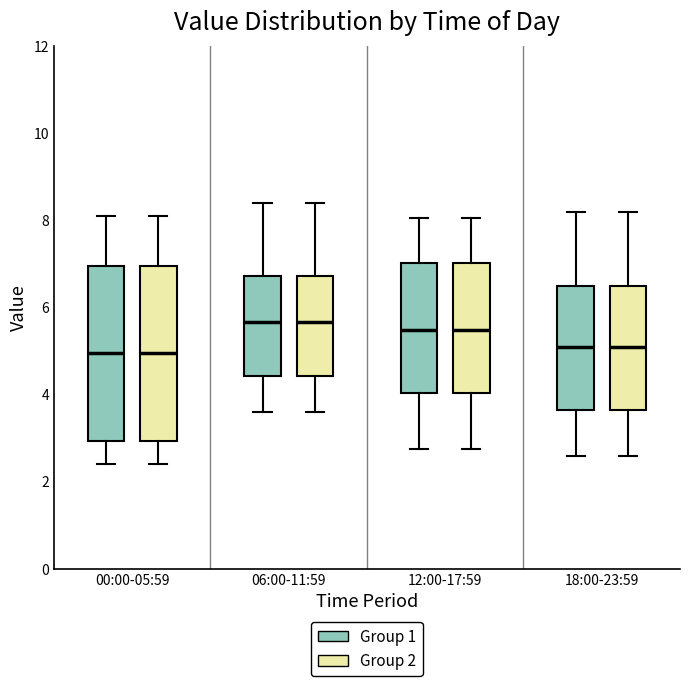

Reading left to right, read every box against the y-axis: the position of its median line, the range the box covers, and the ends of its whiskers. The values are not printed on the chart, so give them approximately, as read against the axis.

00:00-05:59 (Group 1): median 5.0, box 3.0 to 7.0, whiskers 2.4 to 8.2
00:00-05:59 (Group 2): median 5.0, box 3.0 to 7.0, whiskers 2.4 to 8.2
06:00-11:59 (Group 1): median 5.6, box 4.4 to 6.8, whiskers 3.6 to 8.4
06:00-11:59 (Group 2): median 5.6, box 4.4 to 6.8, whiskers 3.6 to 8.4
12:00-17:59 (Group 1): median 5.4, box 4.0 to 7.0, whiskers 2.8 to 8.0
12:00-17:59 (Group 2): median 5.4, box 4.0 to 7.0, whiskers 2.8 to 8.0
18:00-23:59 (Group 1): median 5.2, box 3.6 to 6.6, whiskers 2.6 to 8.2
18:00-23:59 (Group 2): median 5.2, box 3.6 to 6.6, whiskers 2.6 to 8.2